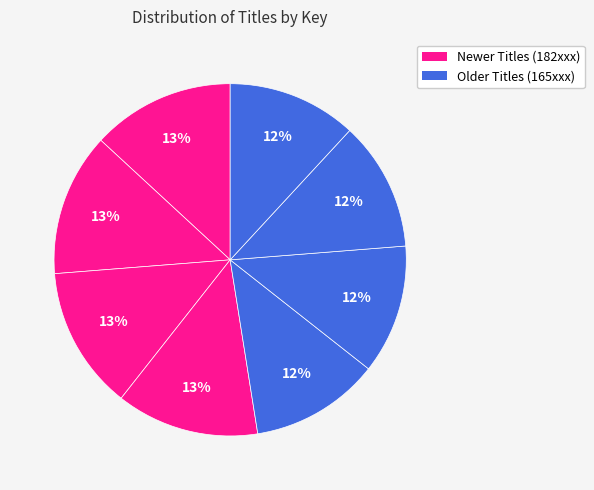

How many segments does this pie chart have?

8